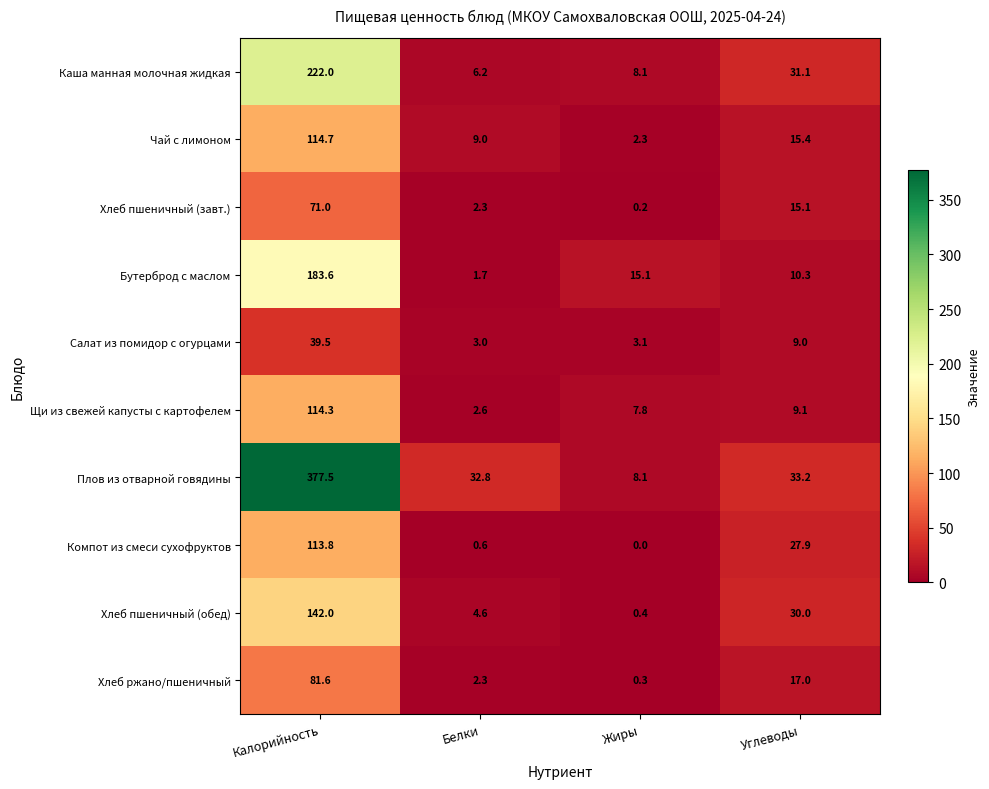

List the labels in order of Бутерброд с маслом value, smallest first.

Белки, Углеводы, Жиры, Калорийность